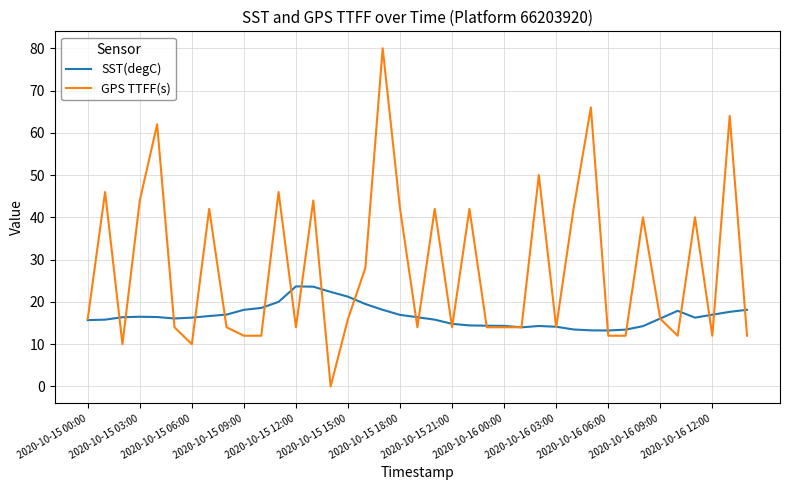

What are all the series names shown in the legend?

SST(degC), GPS TTFF(s)